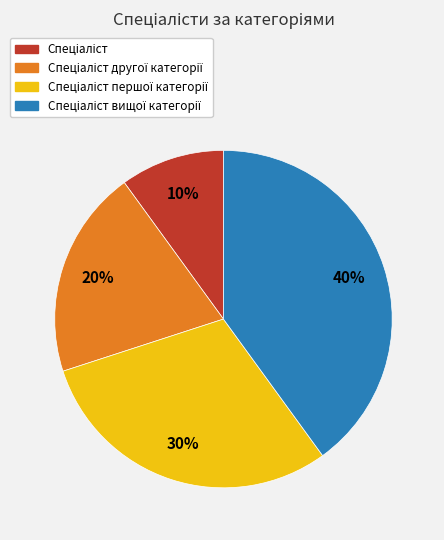

To the nearest percent, what is the difference between the largest and smallest slice percentages?

30%